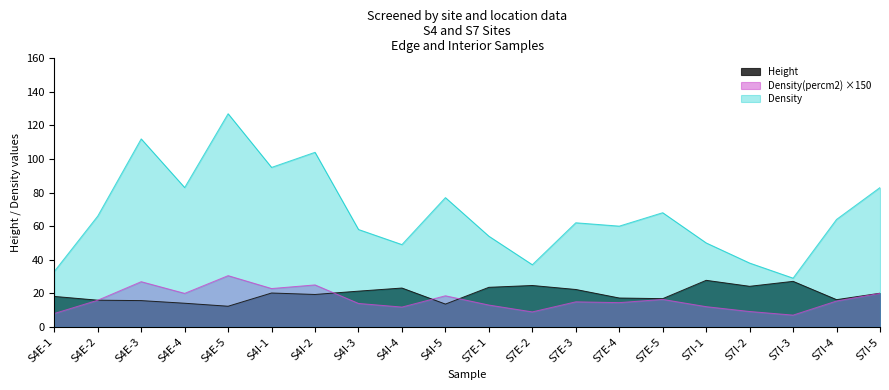

What is the sum of all Height values?

392.5